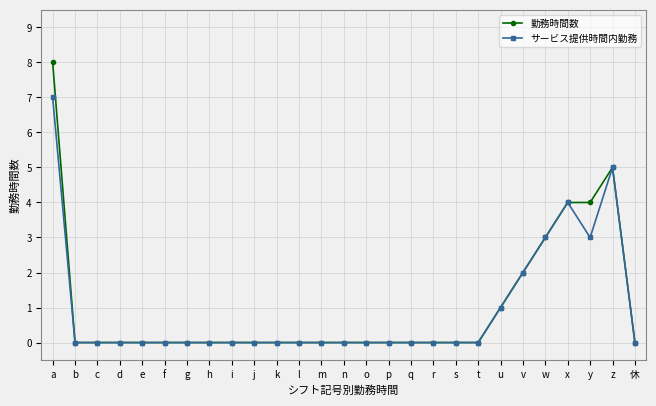

At which label does サービス提供時間内勤務 reach its peak?

a